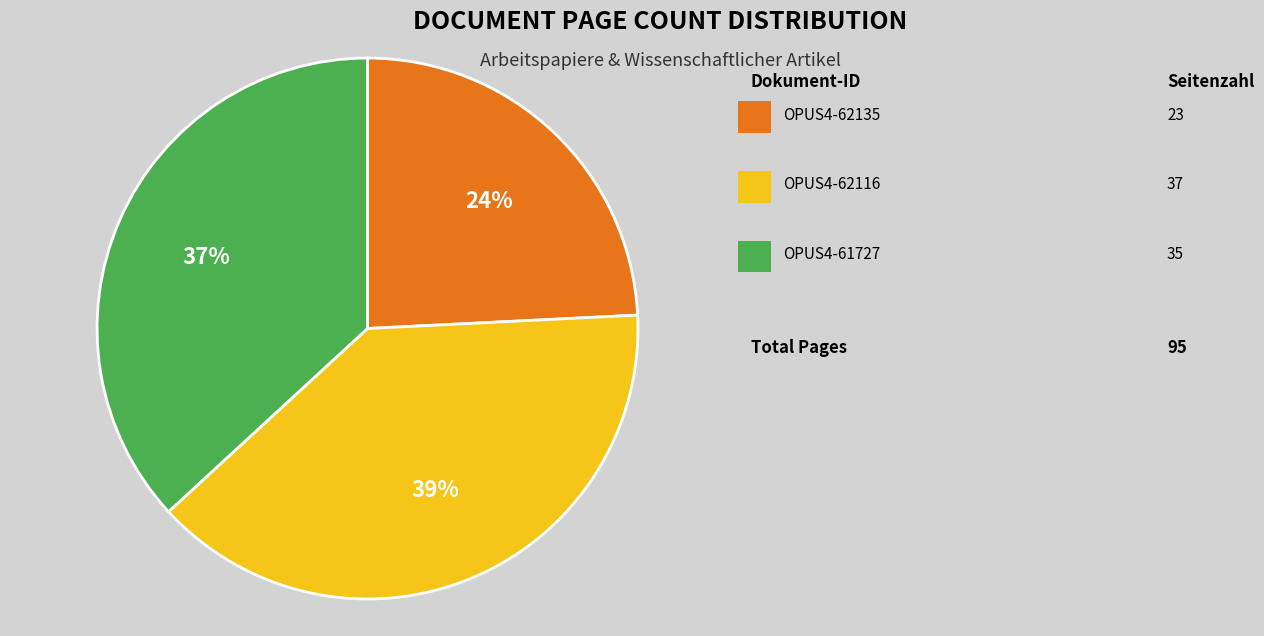

To the nearest percent, what is the difference between the largest and smallest slice percentages?

15%